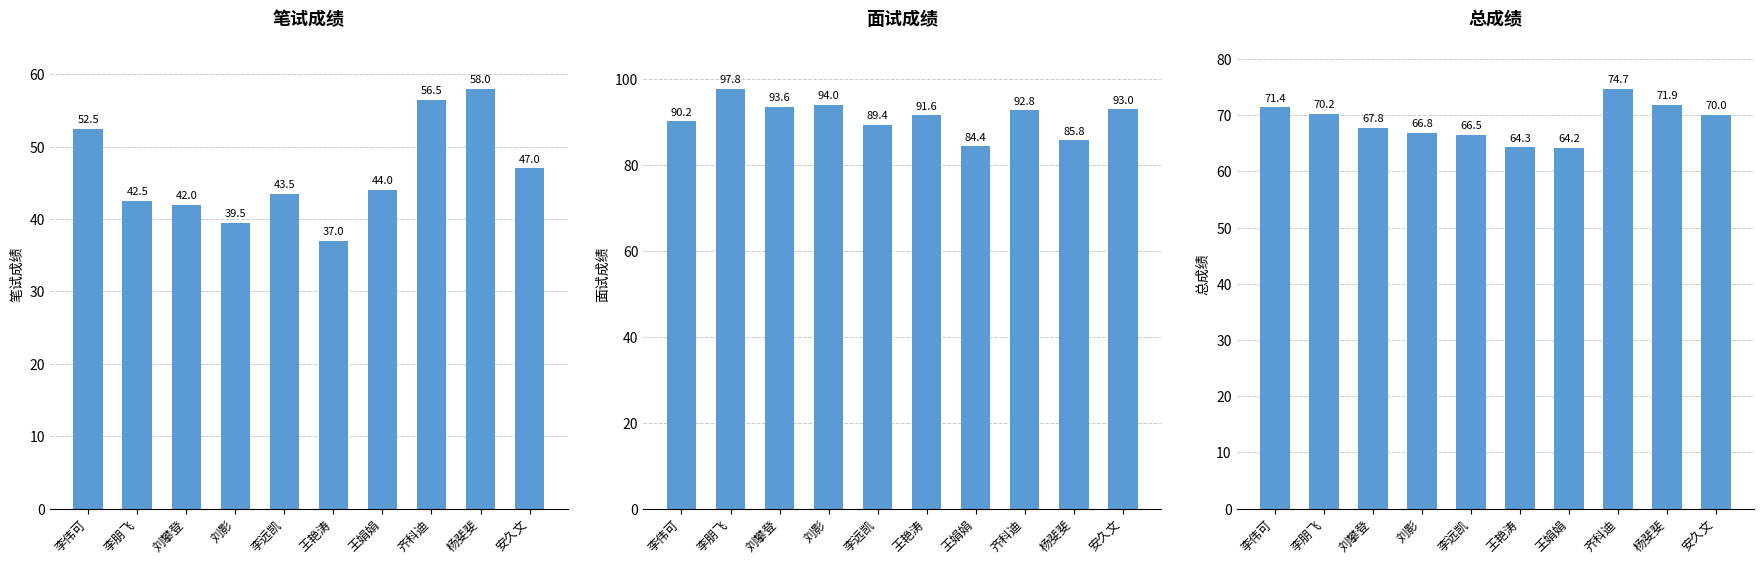

What is the difference between the 笔试成绩 values at 李远凯 and 王艳涛?

6.5